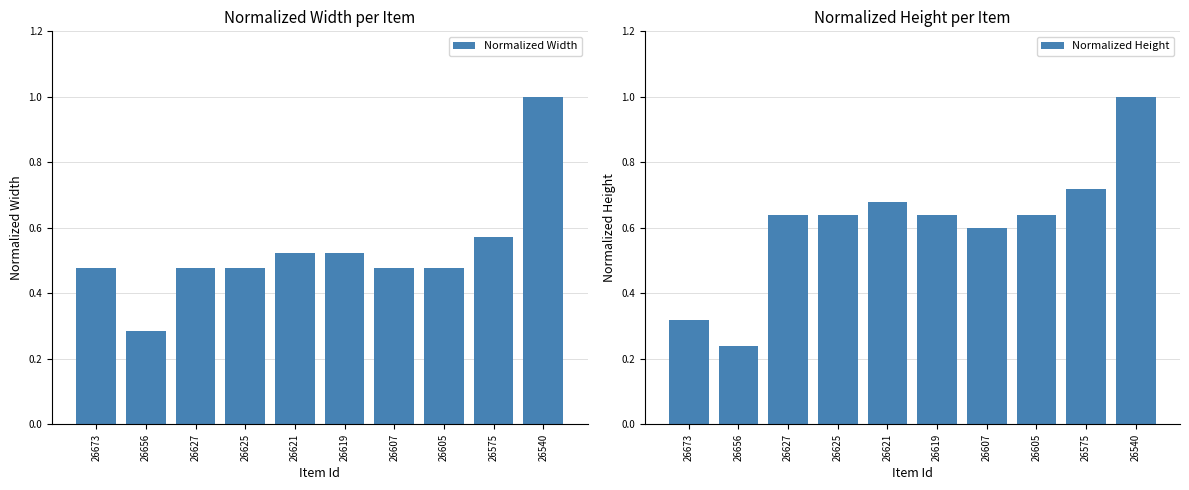

List the labels in order of Normalized Width value, smallest first.

26656, 26673, 26627, 26625, 26607, 26605, 26621, 26619, 26575, 26540